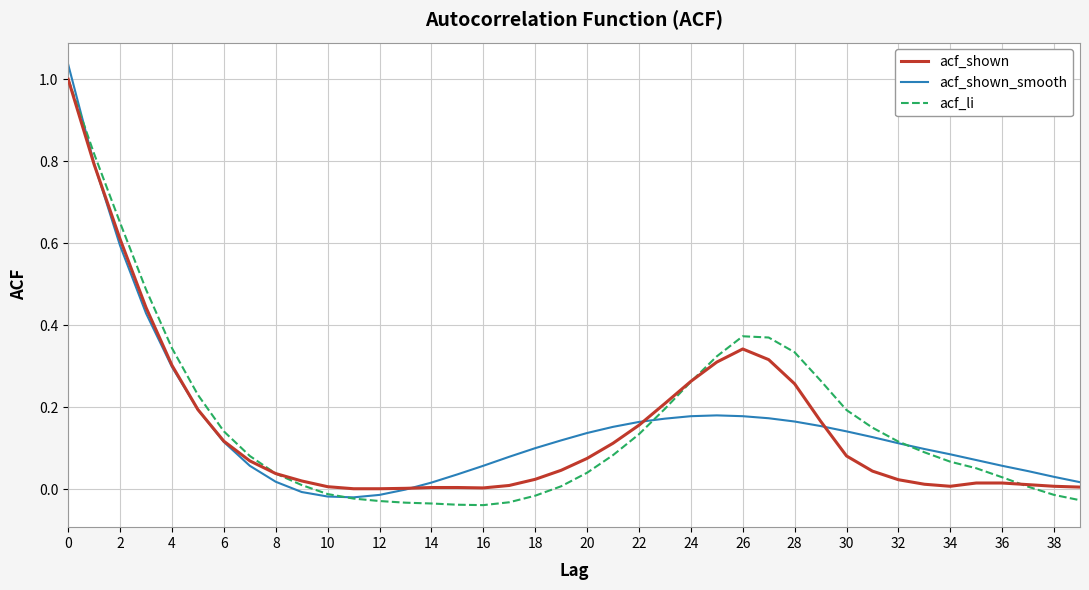

Between 8 and 12, which series saw the biggest shift?

acf_li